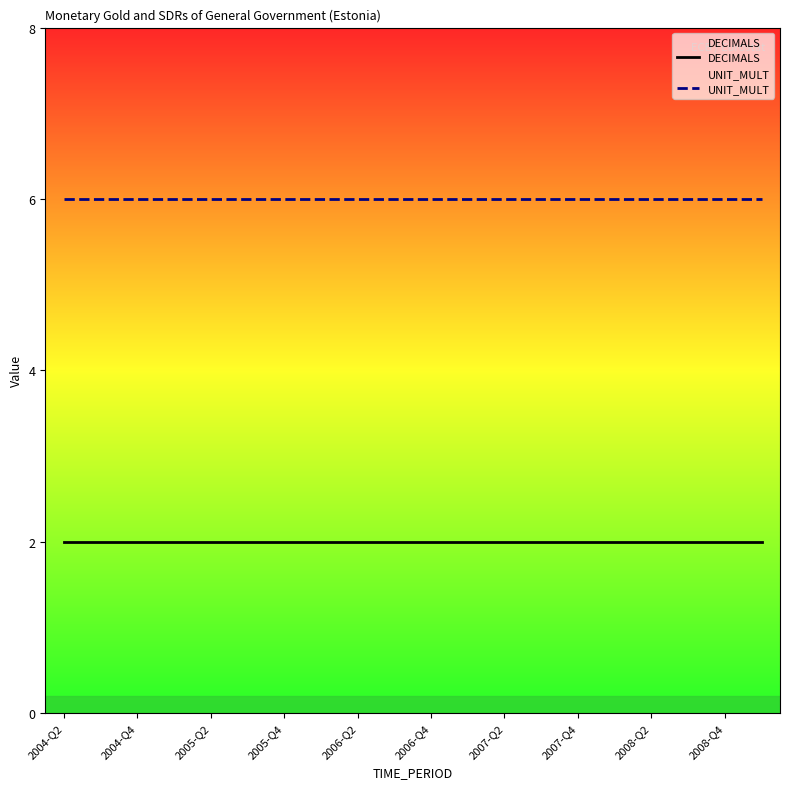

Does the chart display data point markers on the line(s)?

No